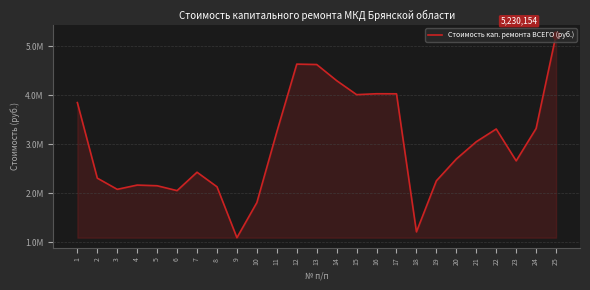

What is the value of the 11th point from the left?

3248883.0